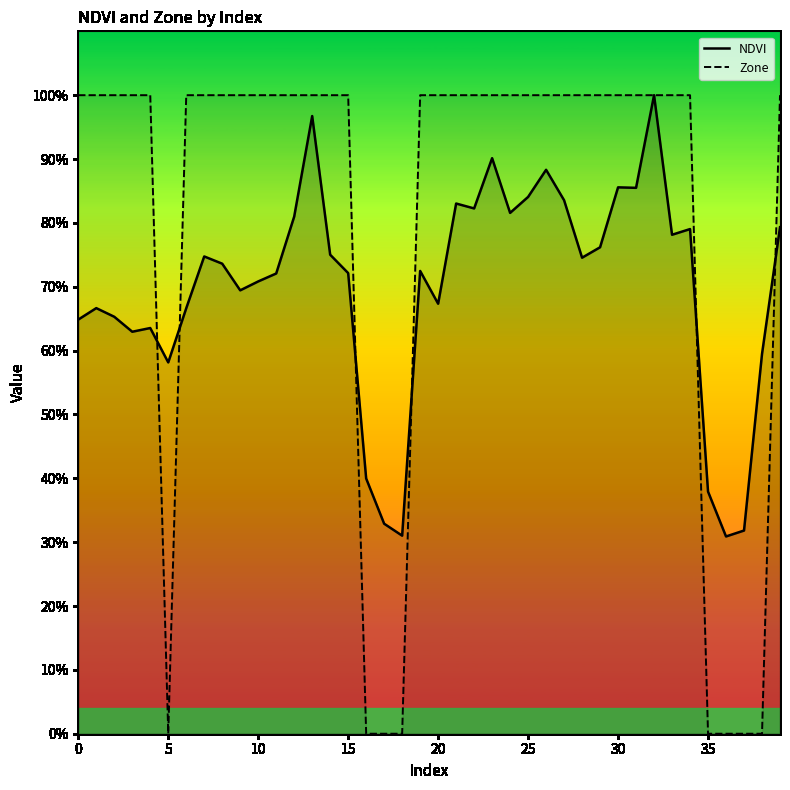

What is the label of the 8th point from the left?

35